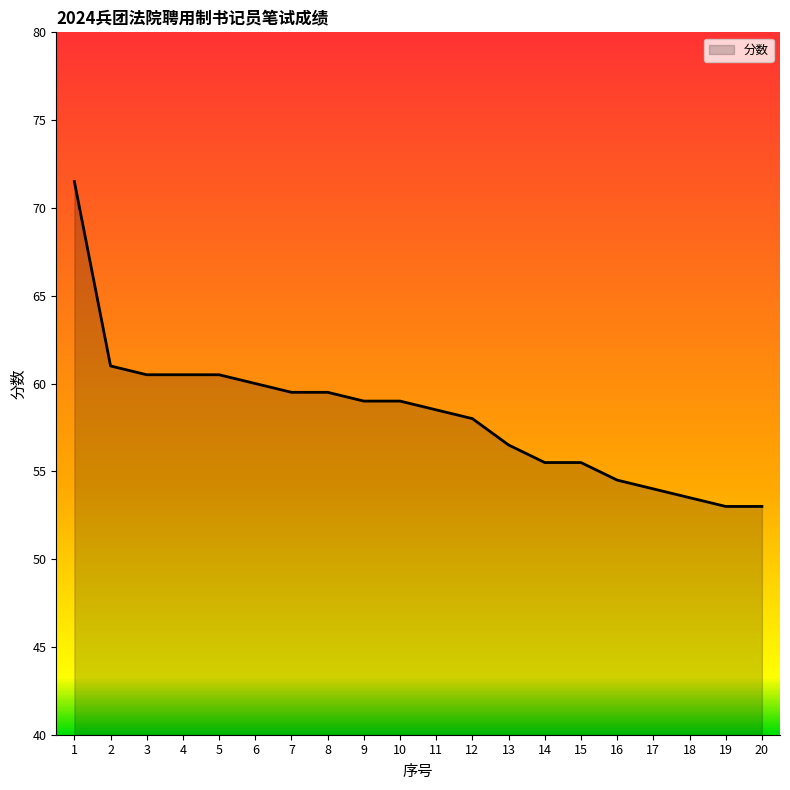

Where does the data first go above 59?

1